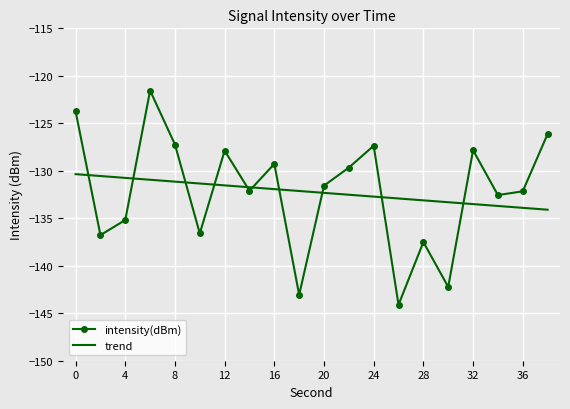

True or false: trend and intensity(dBm) intersect in this chart.

True